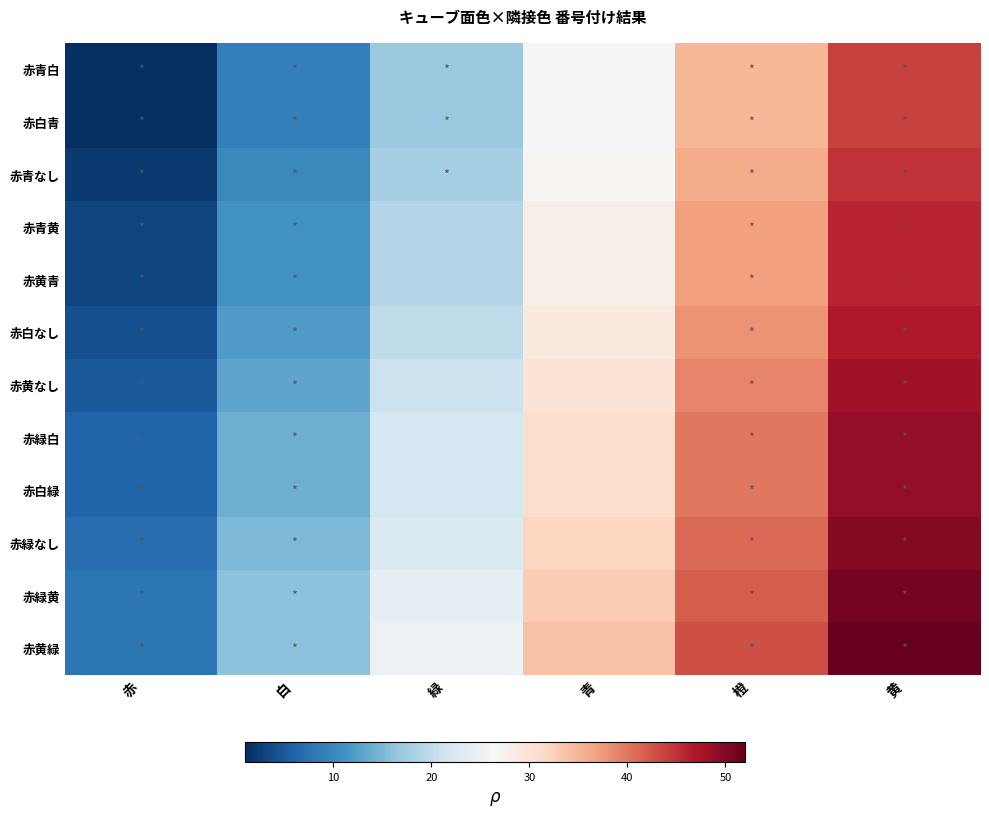

At 黄, list the series in order from smallest to largest.

赤青白, 赤白青, 赤青なし, 赤青黄, 赤黄青, 赤白なし, 赤黄なし, 赤緑白, 赤白緑, 赤緑なし, 赤緑黄, 赤黄緑